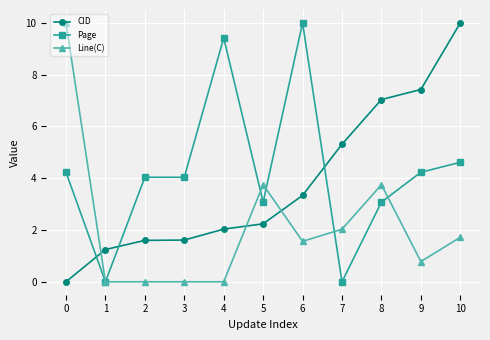

Where is CID nearest to the value 5?

7